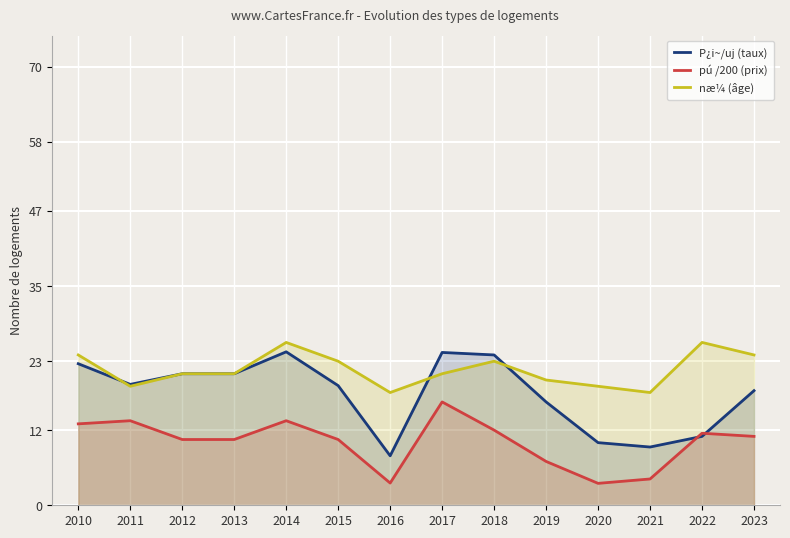

At how many categories does at least one series exceed 3?

14